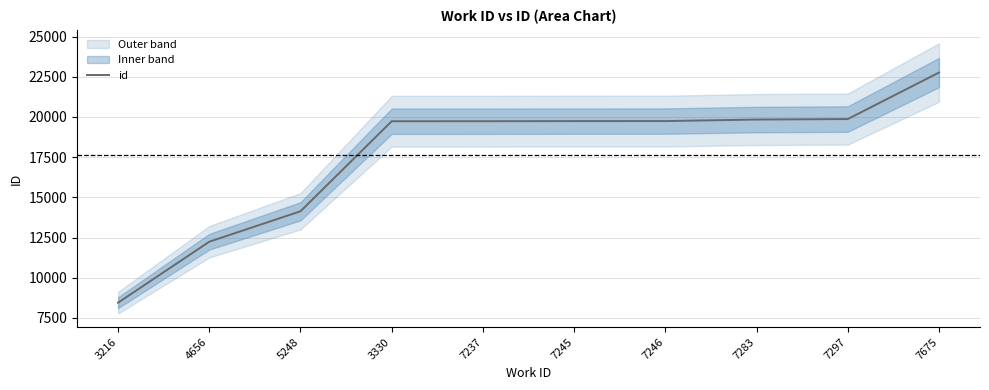

What position from the left is 7297?

9